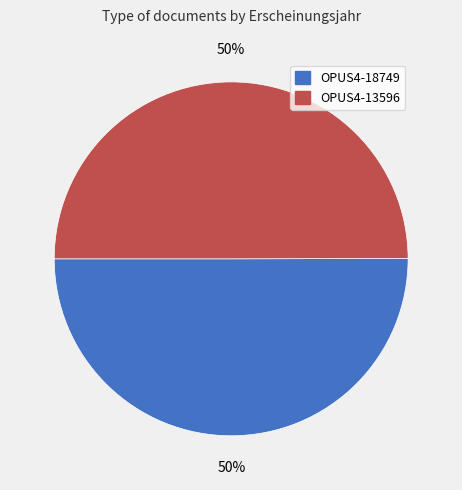

Approximately how many times larger is the value at OPUS4-13596 compared to OPUS4-18749?

1.0